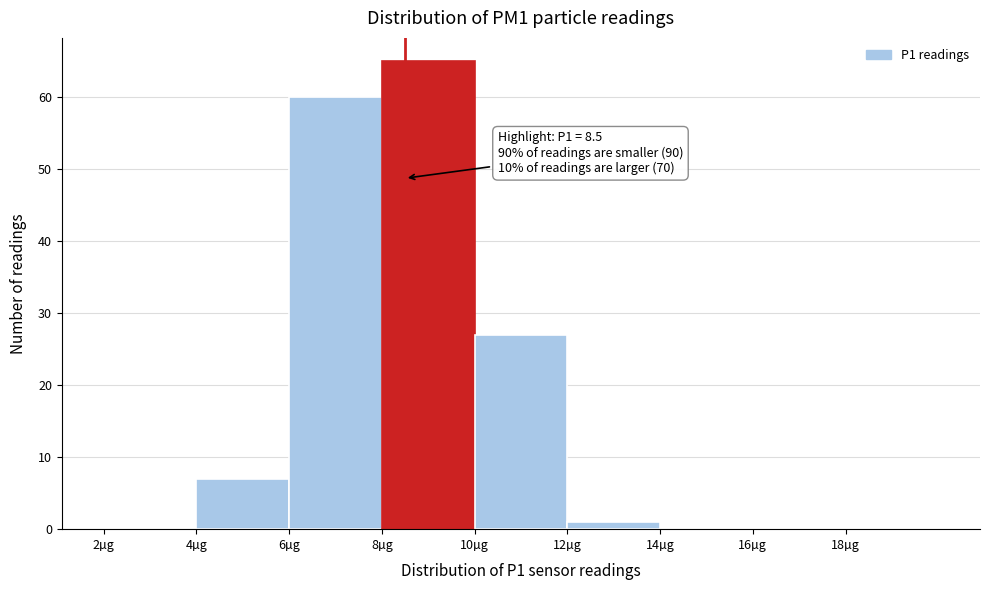

Over which range of the x-axis is the bar tallest?

8 to 10